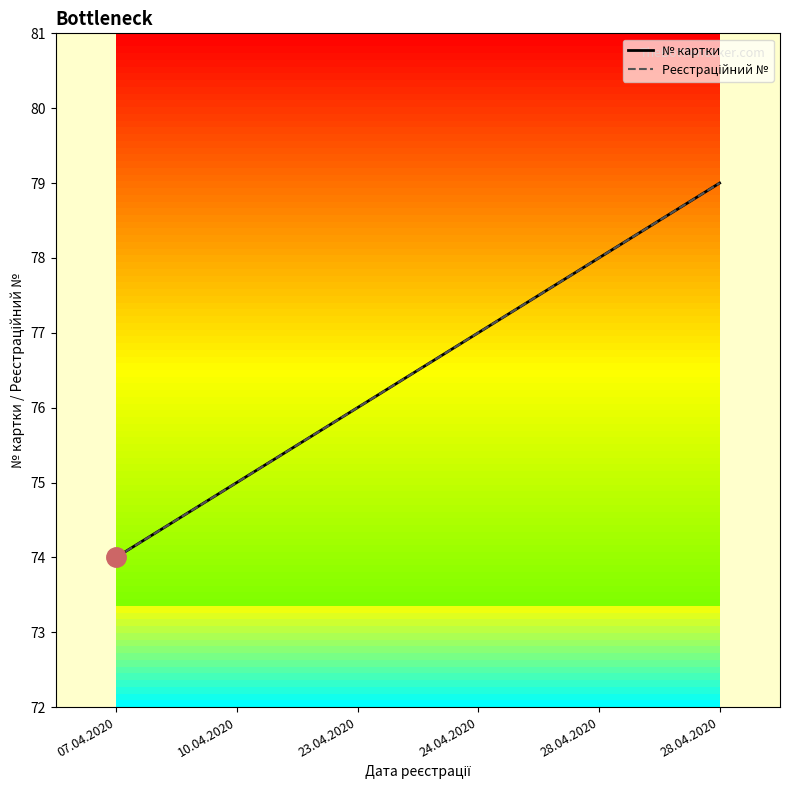

Does the chart have visible grid lines?

No